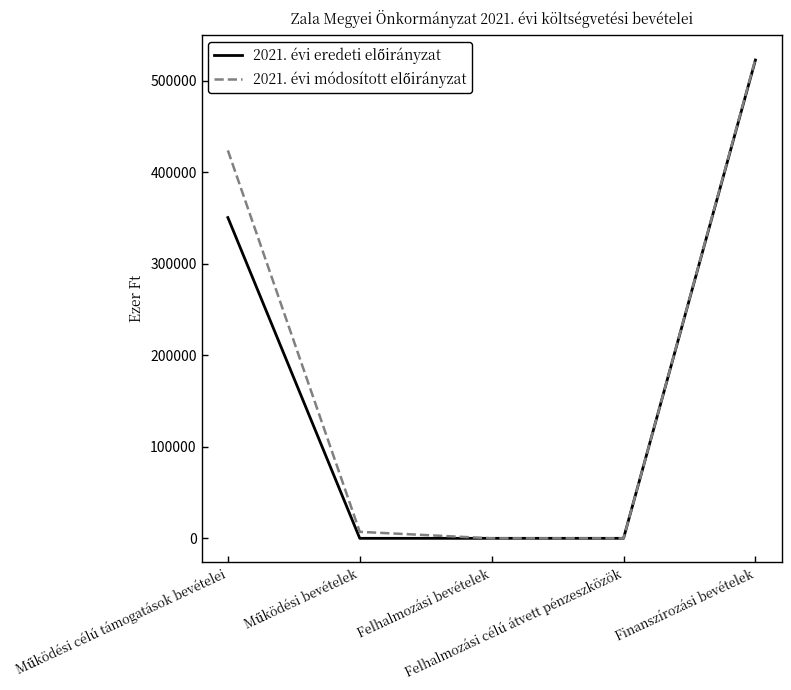

What is the value of the 2021. évi módosított előirányzat point at the 5th from the left?

523791